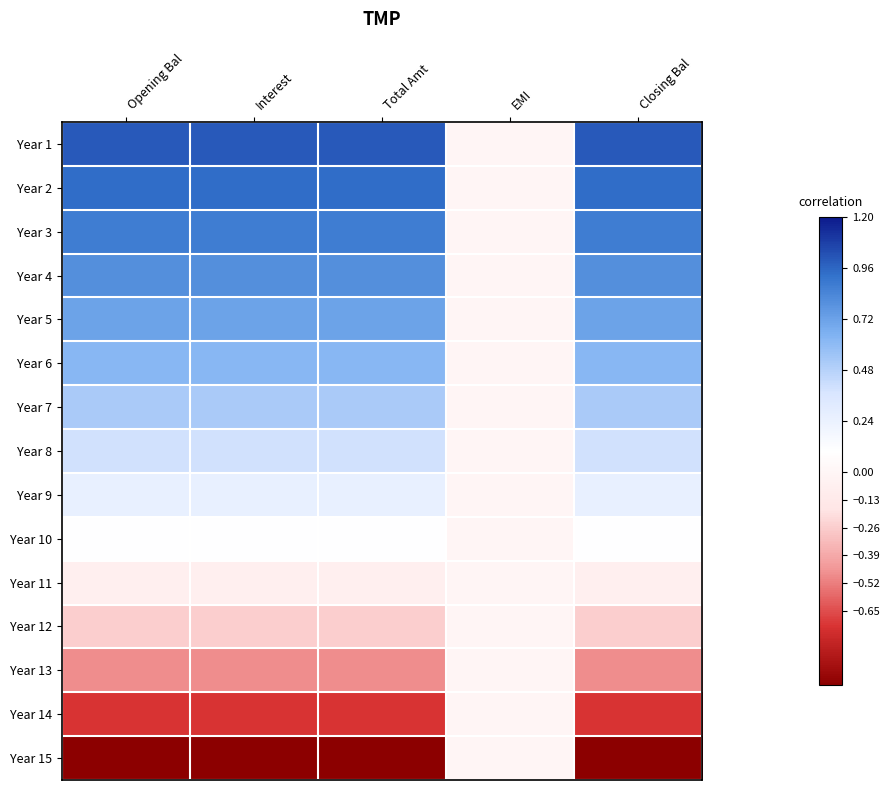

Rank the series at EMI from highest to lowest value.

Year 1, Year 2, Year 3, Year 4, Year 5, Year 6, Year 7, Year 8, Year 9, Year 10, Year 11, Year 12, Year 13, Year 14, Year 15